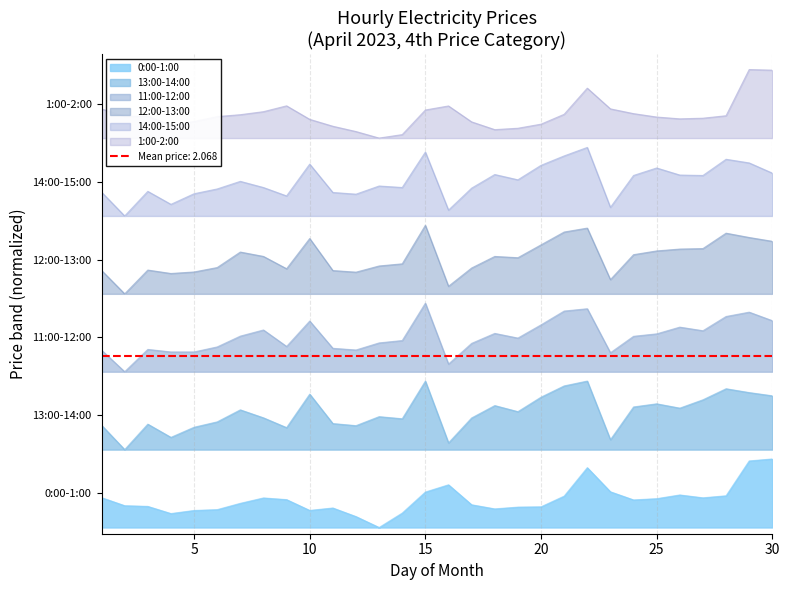

The 14:00-15:00 series shows 1.1 at 1. True or false?

True